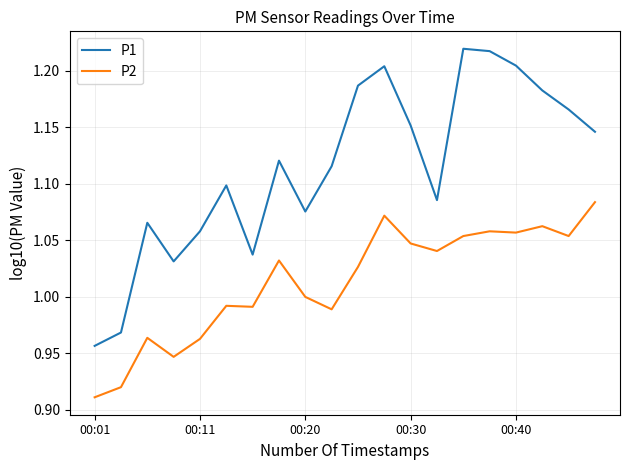

Which series has the widest spread of values?

P1